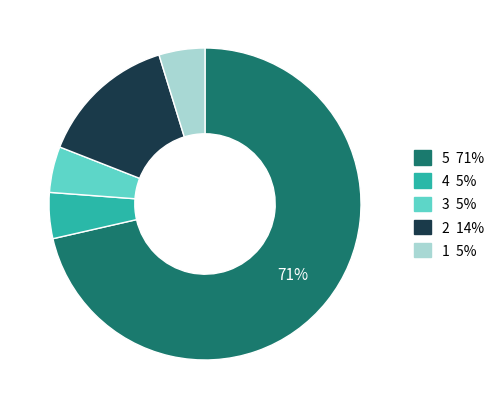

To the nearest percent, what is the average slice percentage?

20%